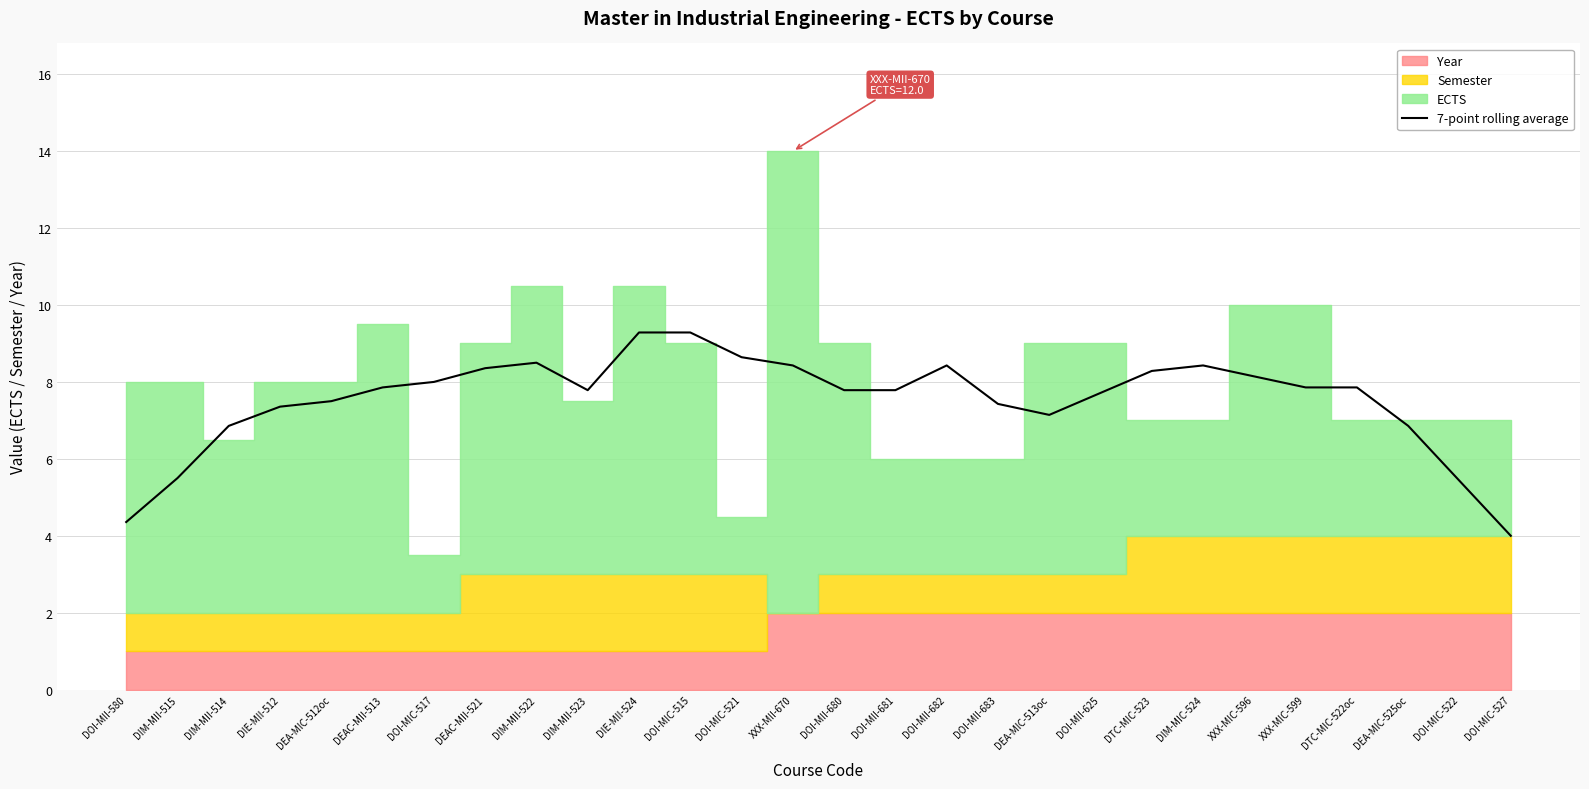

What is the maximum value for 7-point rolling average?

9.3